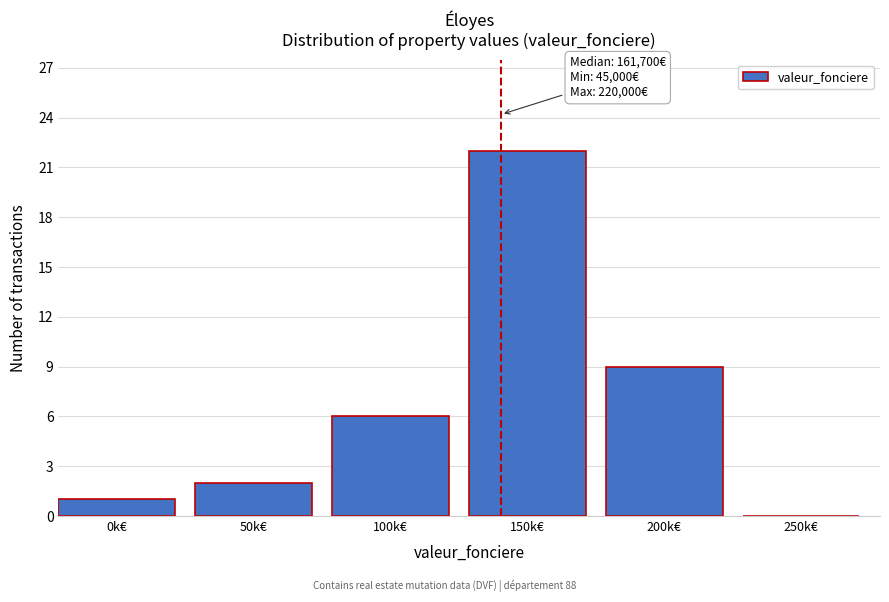

Reading left to right, extract all data points from this chart.

0k€=1	50k€=2	100k€=6	150k€=22	200k€=9	250k€=0